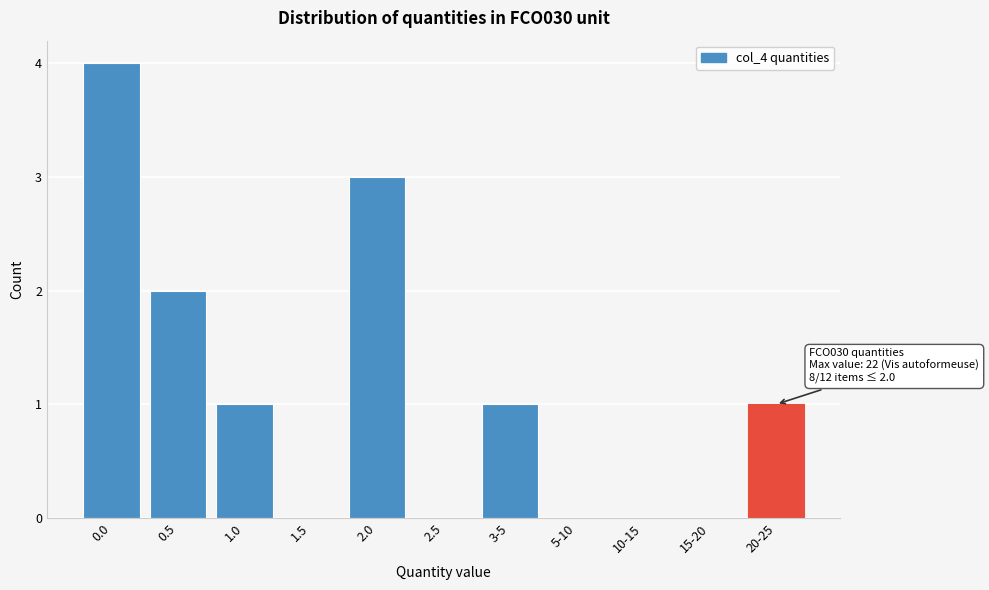

Reading right to left, extract all data points from this chart.

20-25=1	15-20=0	10-15=0	5-10=0	3-5=1	2.5=0	2.0=3	1.5=0	1.0=1	0.5=2	0.0=4